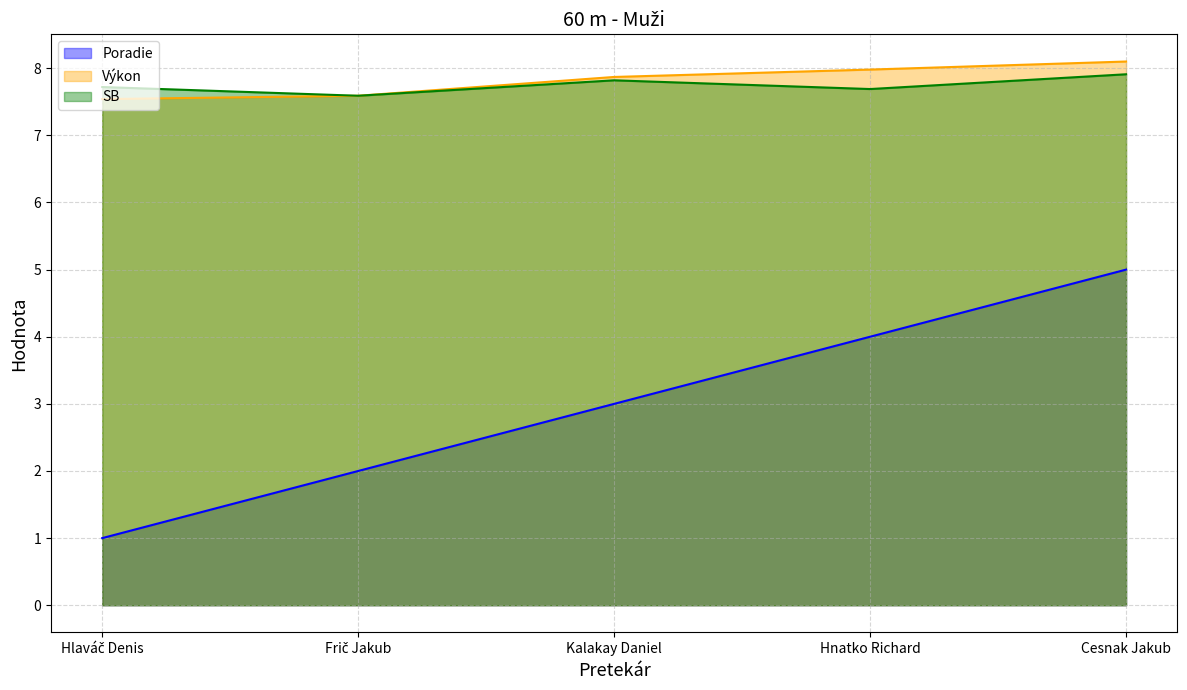

At how many categories does at least one series exceed 3?

5